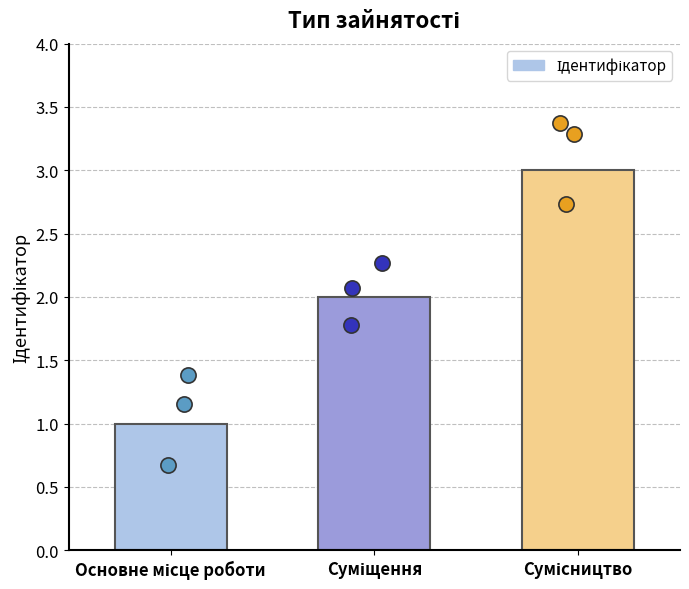

Approximately how many times larger is the value at Сумісництво compared to Суміщення?

1.5